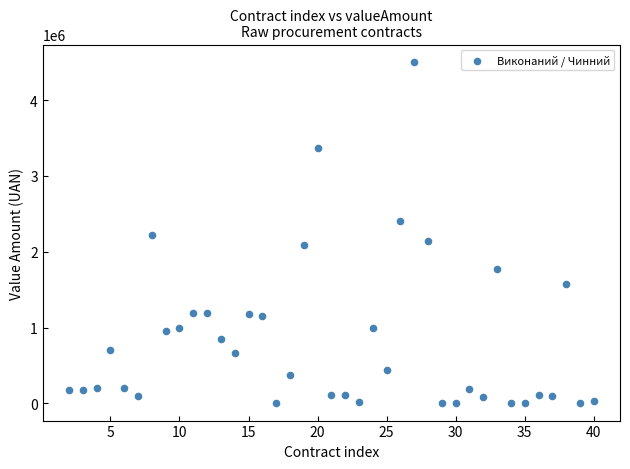

What is the range of X values (max minus min)?

38.0